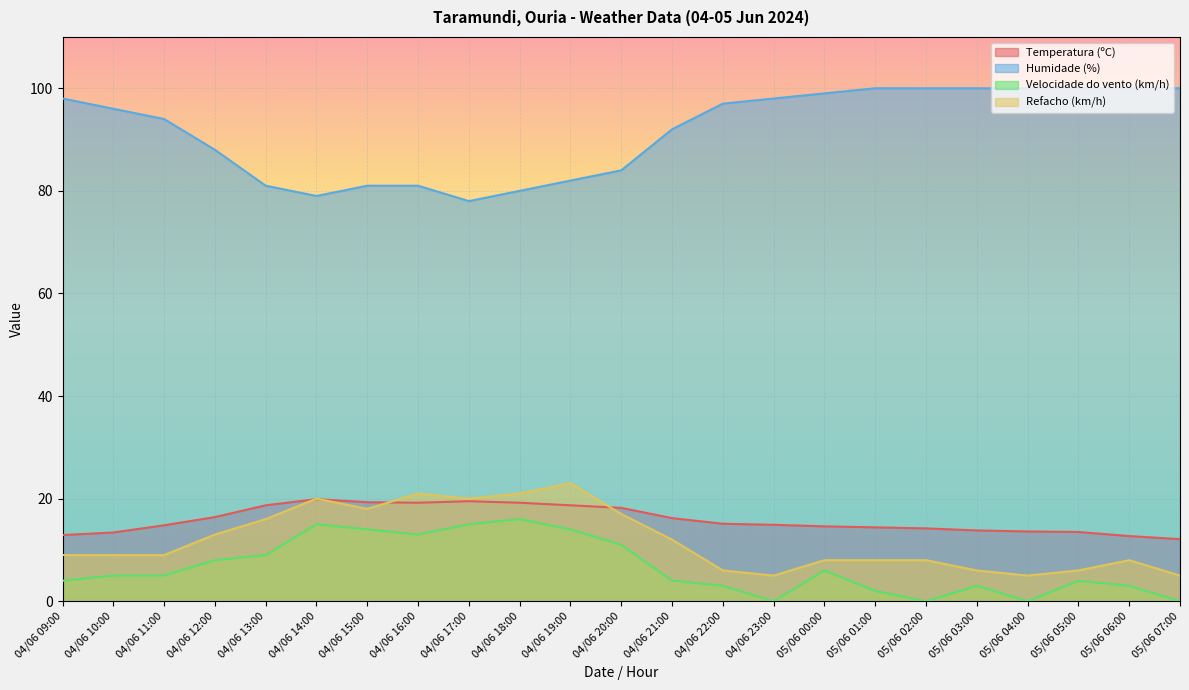

What is the label of the 9th point from the right?

04/06 23:00